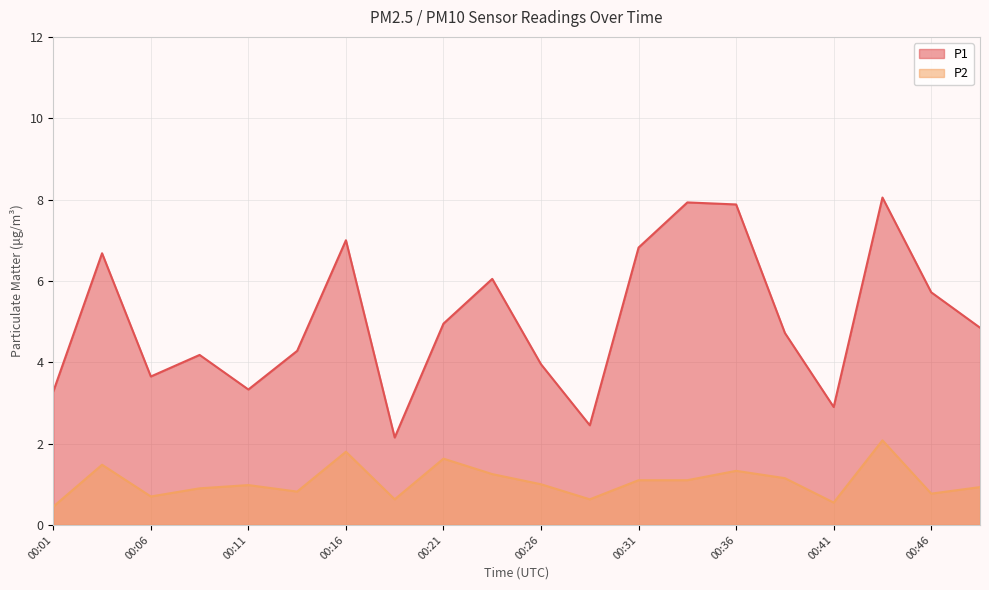

At which category is the sum across all series the highest?

00:43